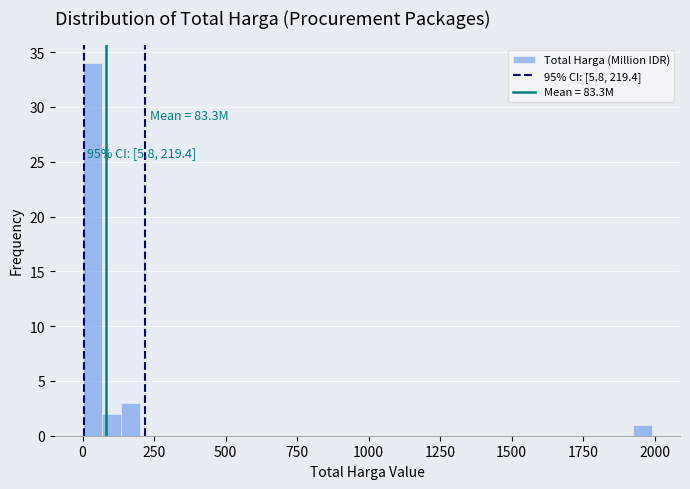

Read against the x-axis, roughly where is the centre of the tallest bar?

50